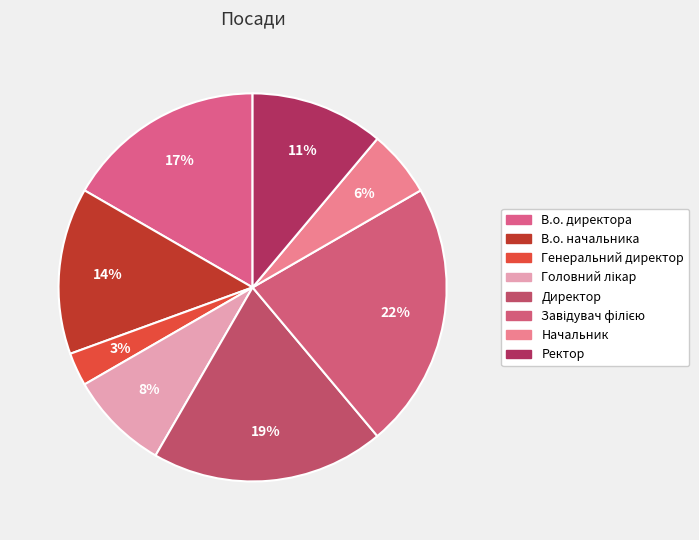

To the nearest percent, what is the difference between the largest and smallest slice percentages?

19%